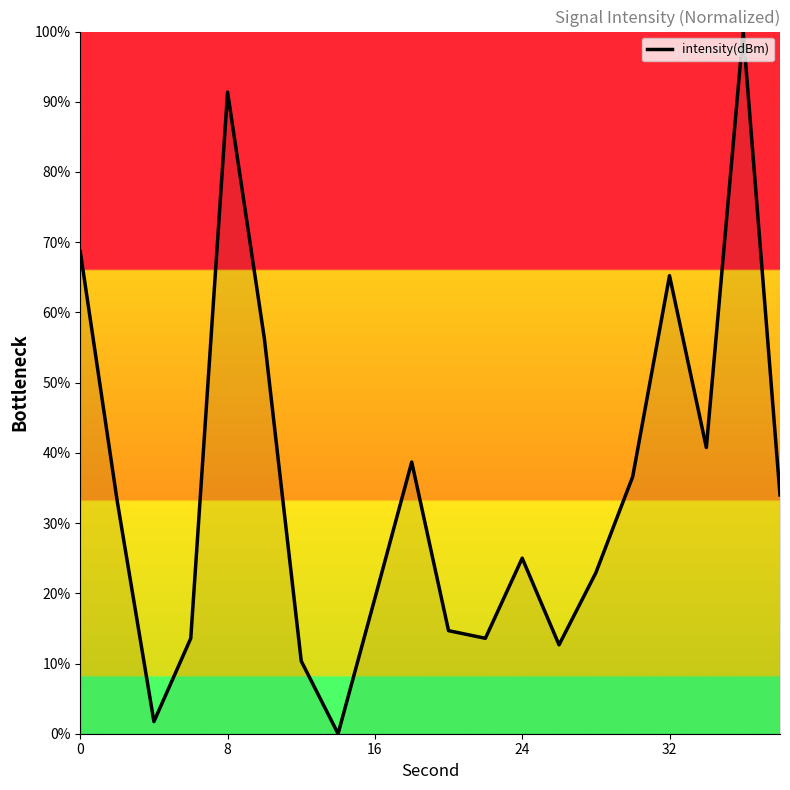

What is the greatest value displayed?

100.0